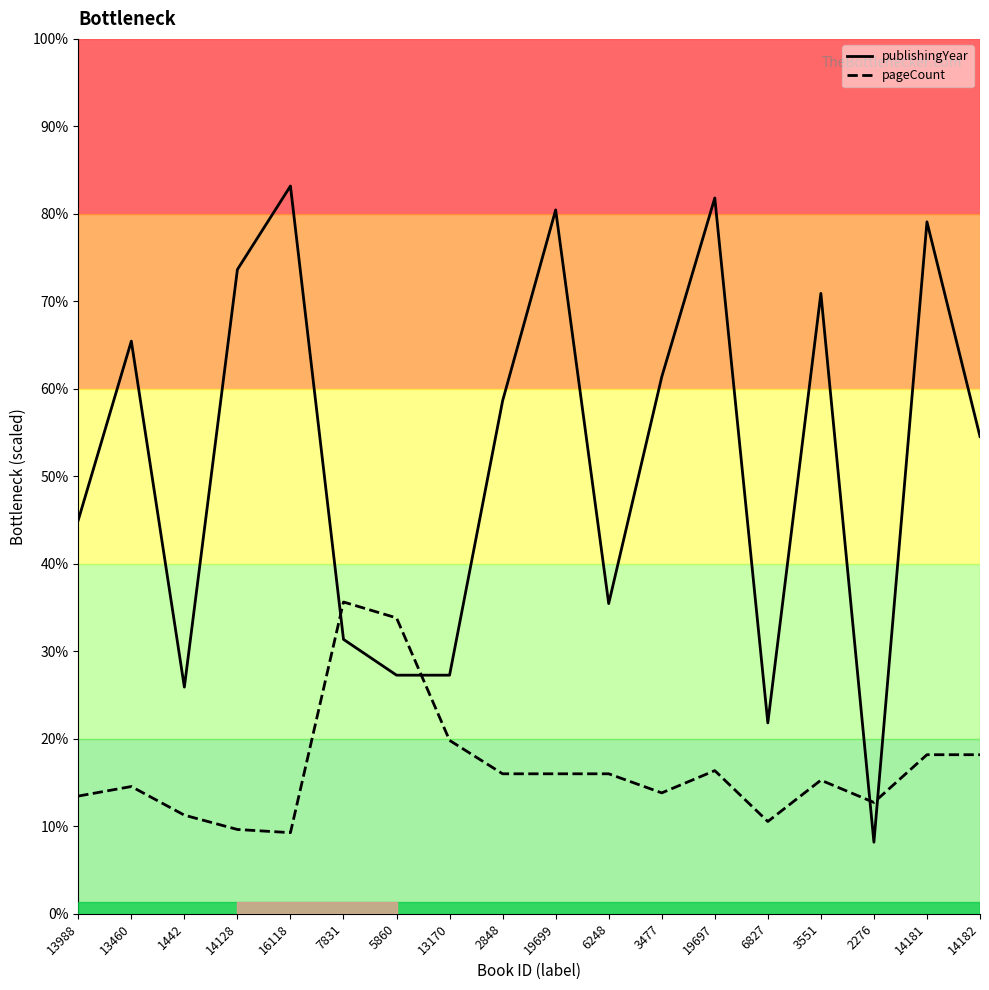

Rank the series at 13460 from lowest to highest value.

pageCount, publishingYear